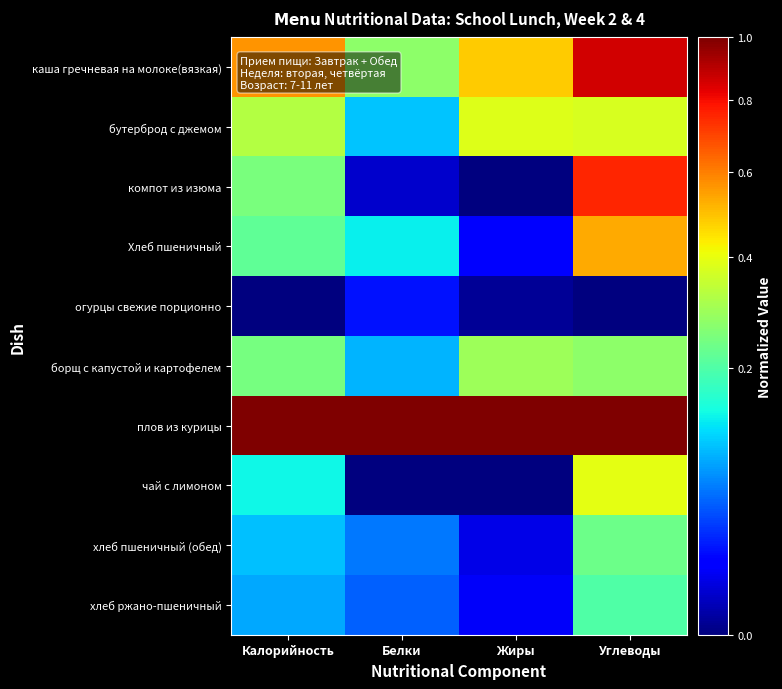

Which series has the largest range (max minus min)?

компот из изюма